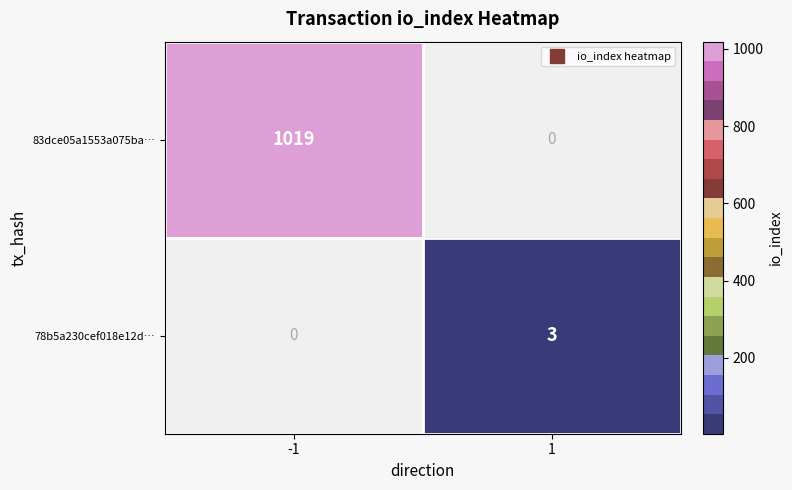

List the series in order of their overall mean, highest first.

83dce05a1553a075ba…, 78b5a230cef018e12d…